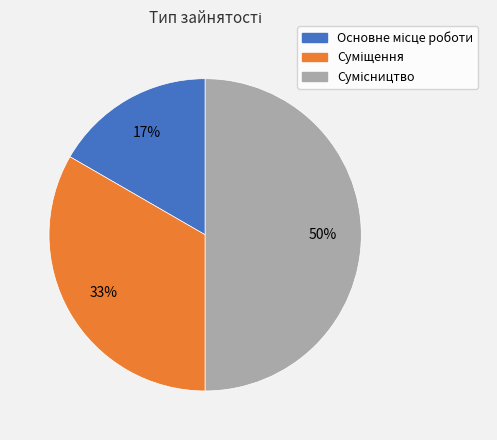

To the nearest percent, what is the difference between the largest and smallest slice percentages?

33%